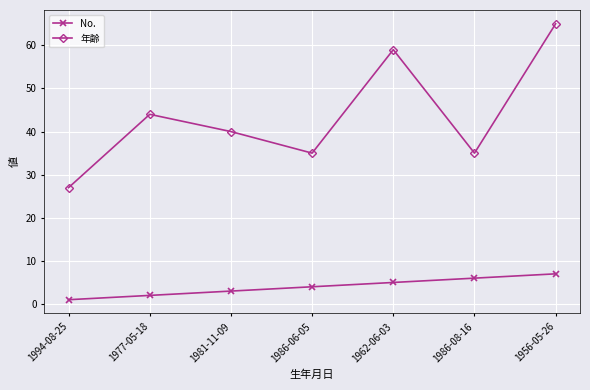

What is the maximum value shown in the chart?

65